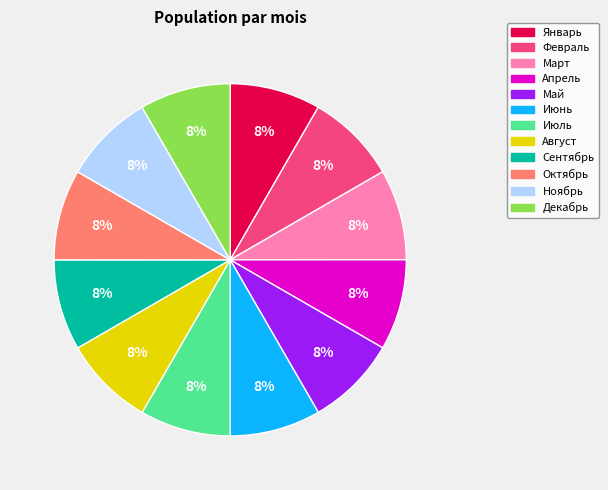

What is the ratio of the value at Декабрь to the value at Март?

1.0